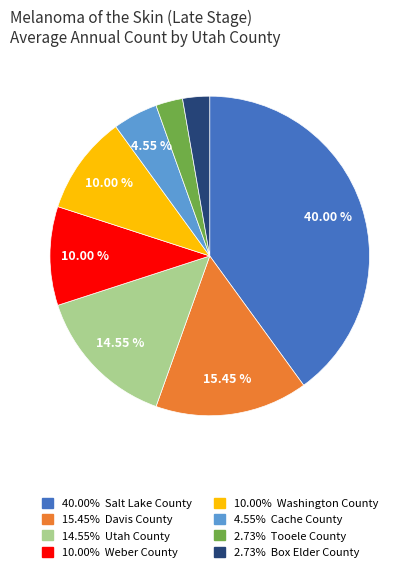

Is there any slice that represents more than half of the pie?

No